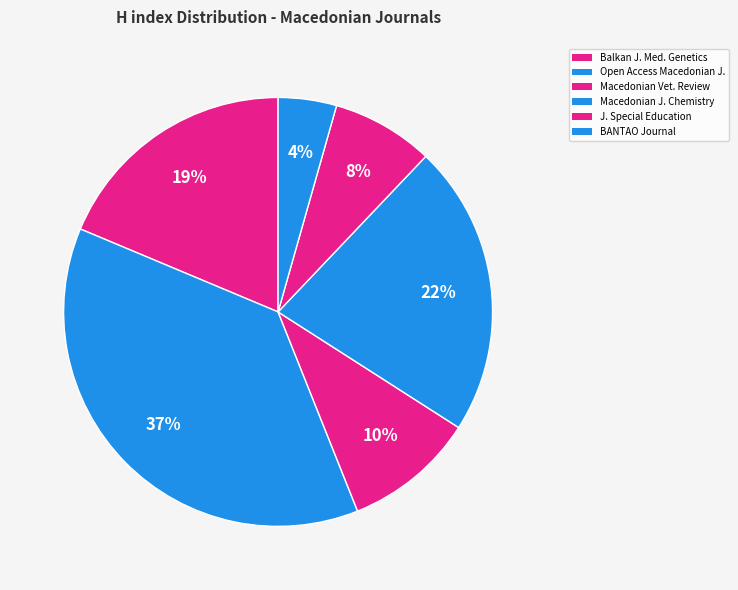

Rank the categories by value from highest to lowest.

Open Access Macedonian J., Macedonian J. Chemistry, Balkan J. Med. Genetics, Macedonian Vet. Review, J. Special Education, BANTAO Journal